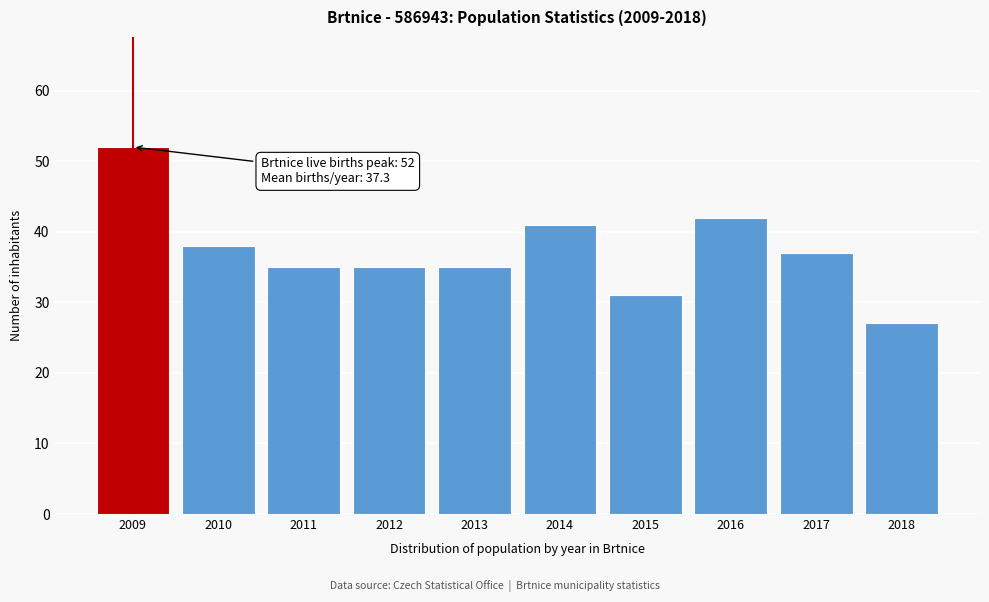

Reading right to left, transcribe all the data shown in this chart.

2018=27	2017=37	2016=42	2015=31	2014=41	2013=35	2012=35	2011=35	2010=38	2009=52